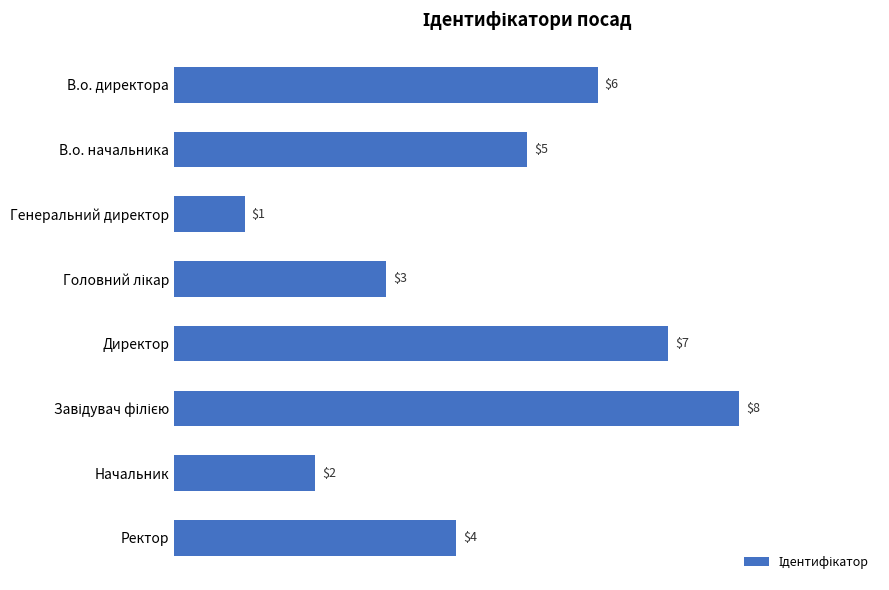

Are the bars grouped side by side (vs. stacked)?

No